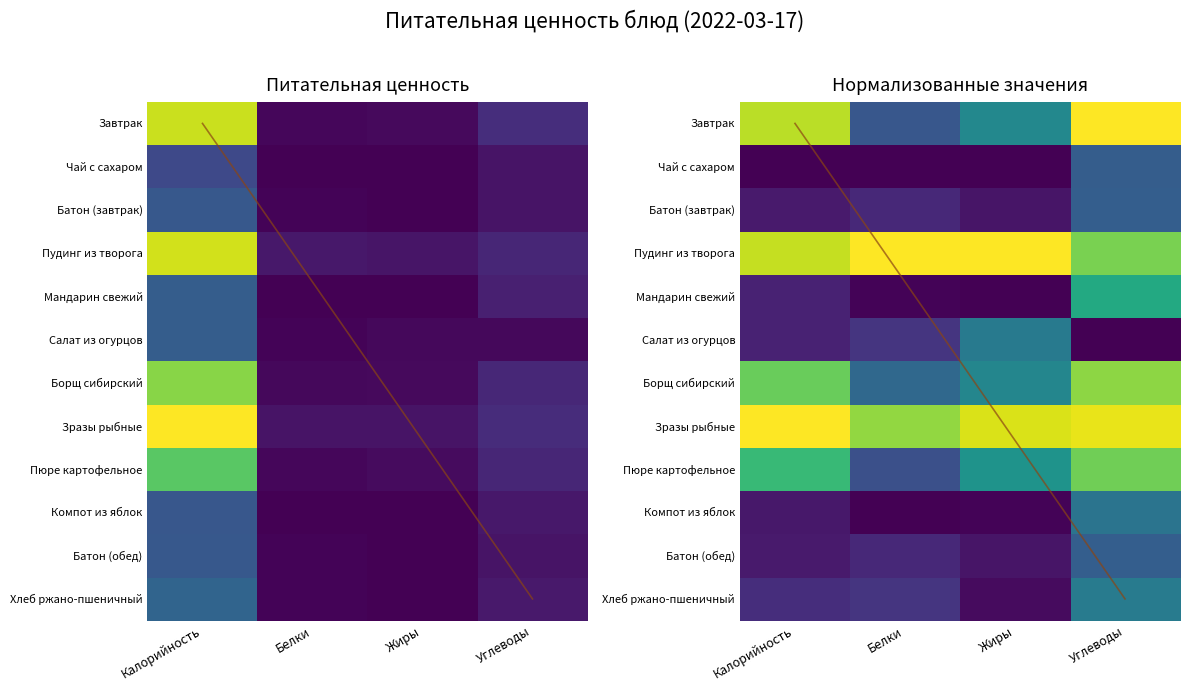

Which series has the widest spread of values?

Зразы рыбные